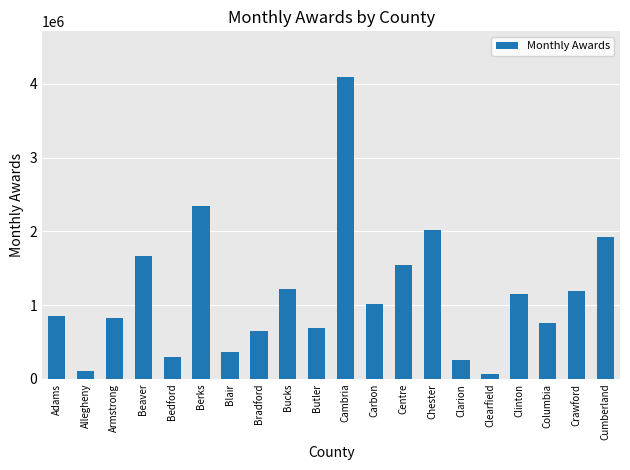

Reading right to left, extract all data points from this chart.

1929268.1	1192887.7	760712.7	1153290.0	65955.4	256183.7	2014265.2	1542897.2	1015484.3	4096699.5	685343.4	1218117.3	645137.2	362317.9	2345307.8	293071.3	1667697.4	821761.2	105368.2	854104.7